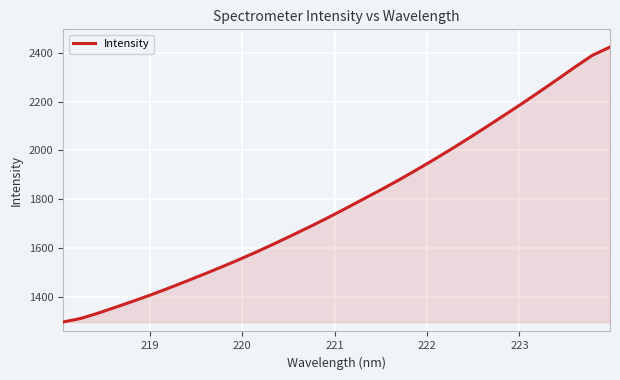

What is the smallest value displayed?

1295.5